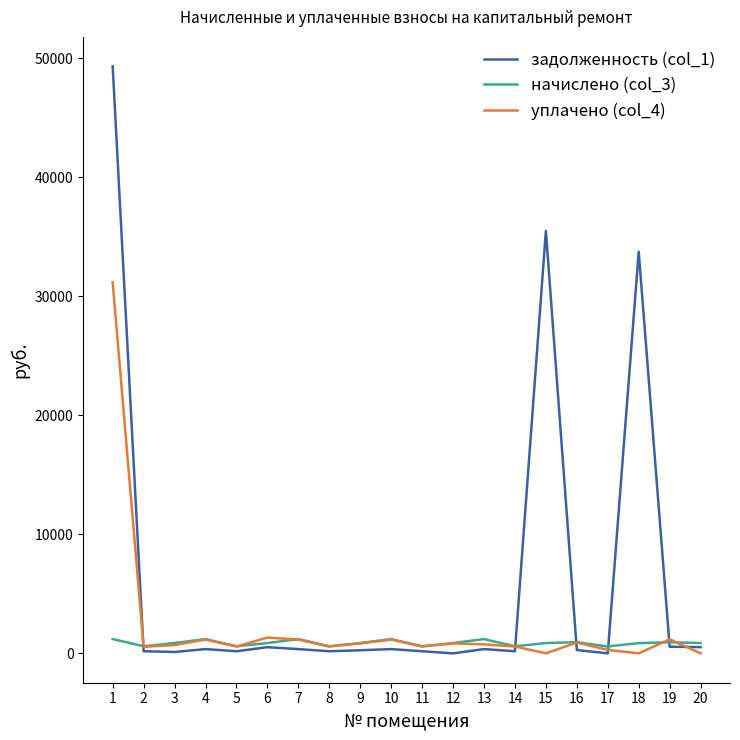

Is the value of задолженность (col_1) at 15 greater than the value of уплачено (col_4) at 14?

Yes